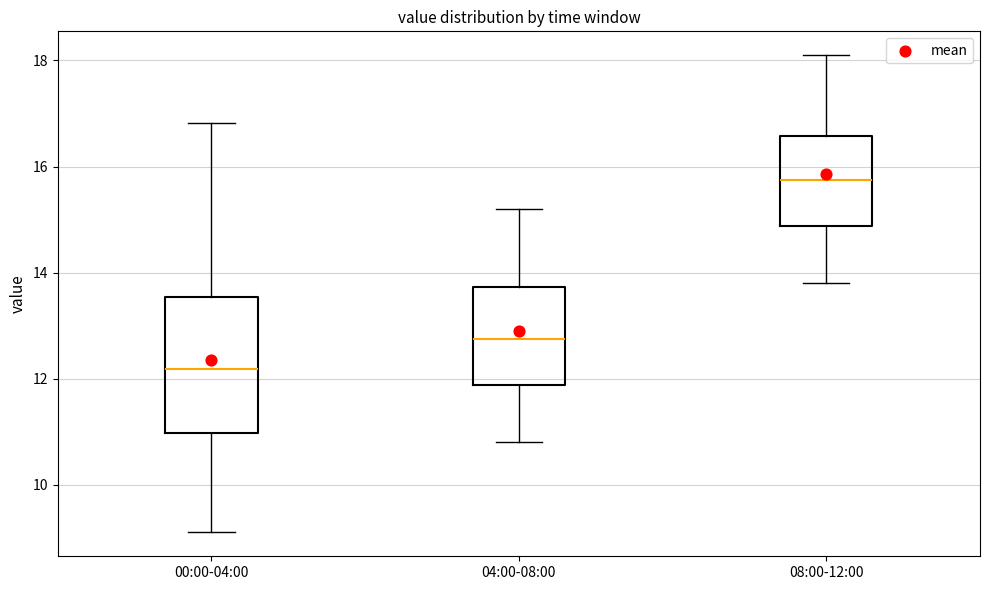

Which box's median line is the lowest?

00:00-04:00